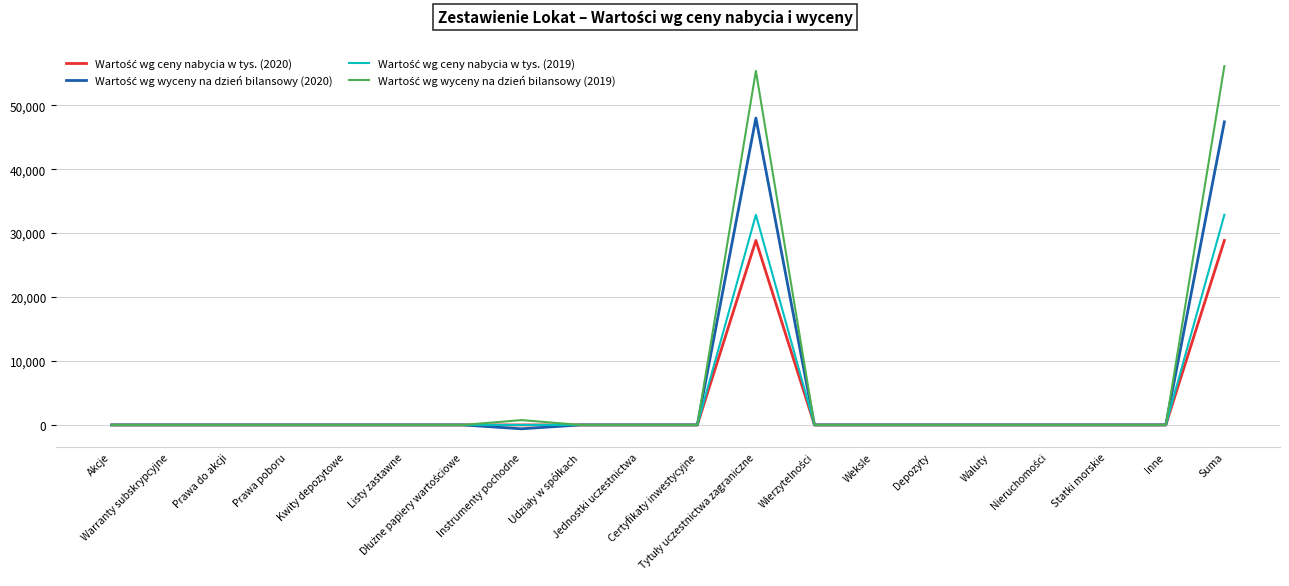

What is the greatest value displayed?

56115